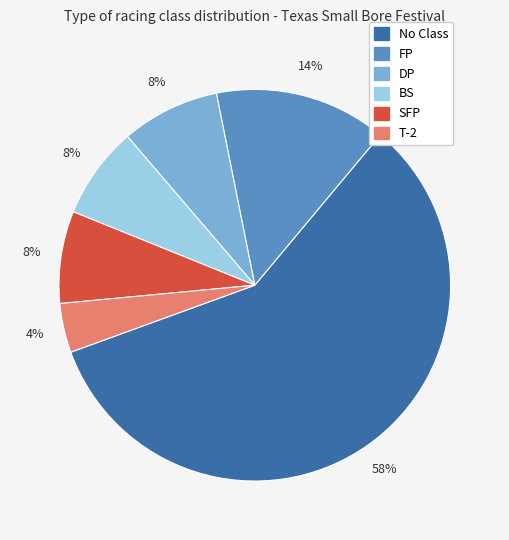

To the nearest percent, what is the average slice percentage?

17%